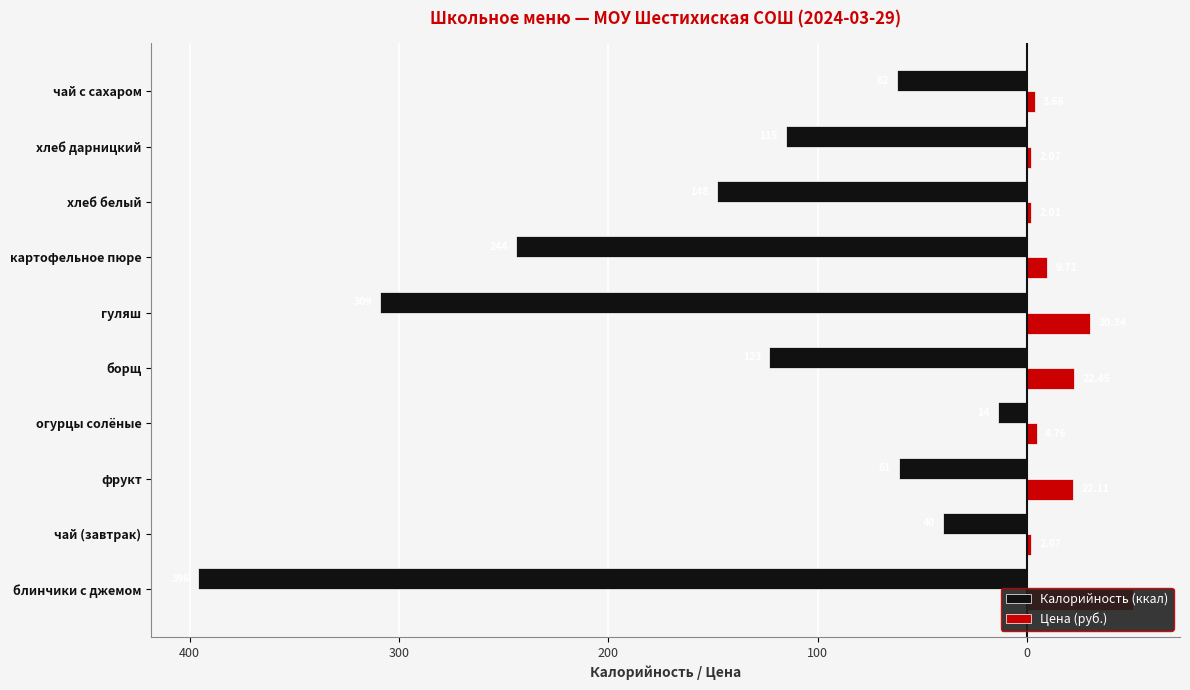

What is the highest value of the Цена (руб.) series?

50.8